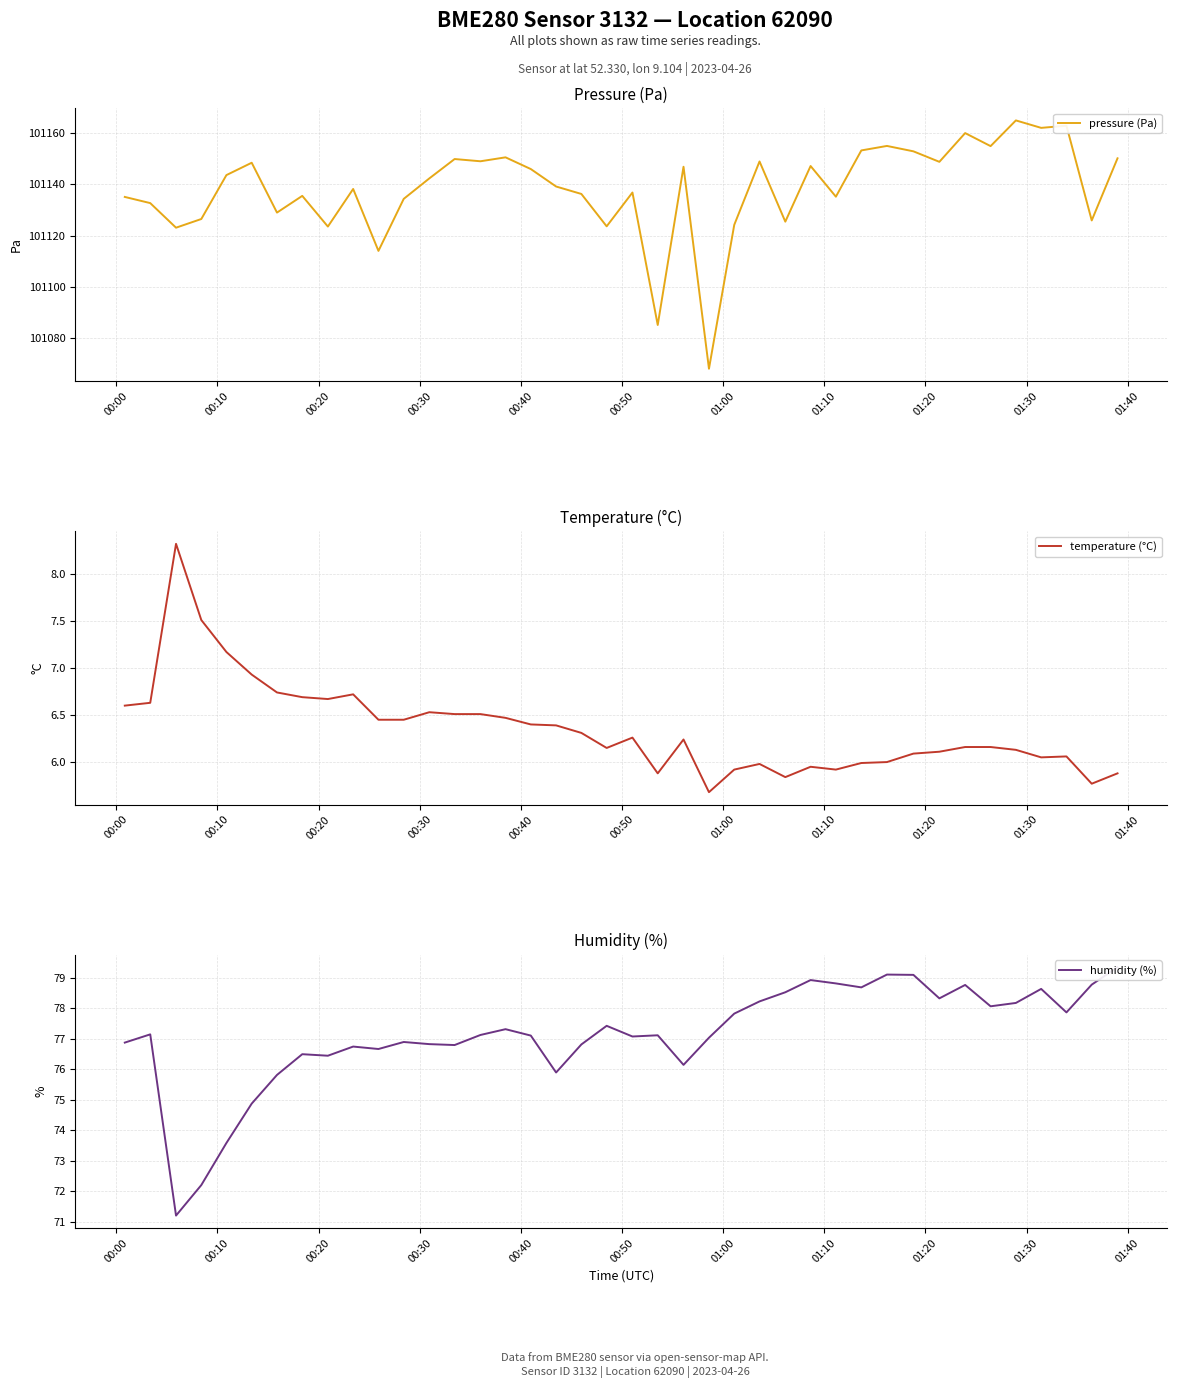

What is the highest value of the pressure (Pa) series?

101164.8